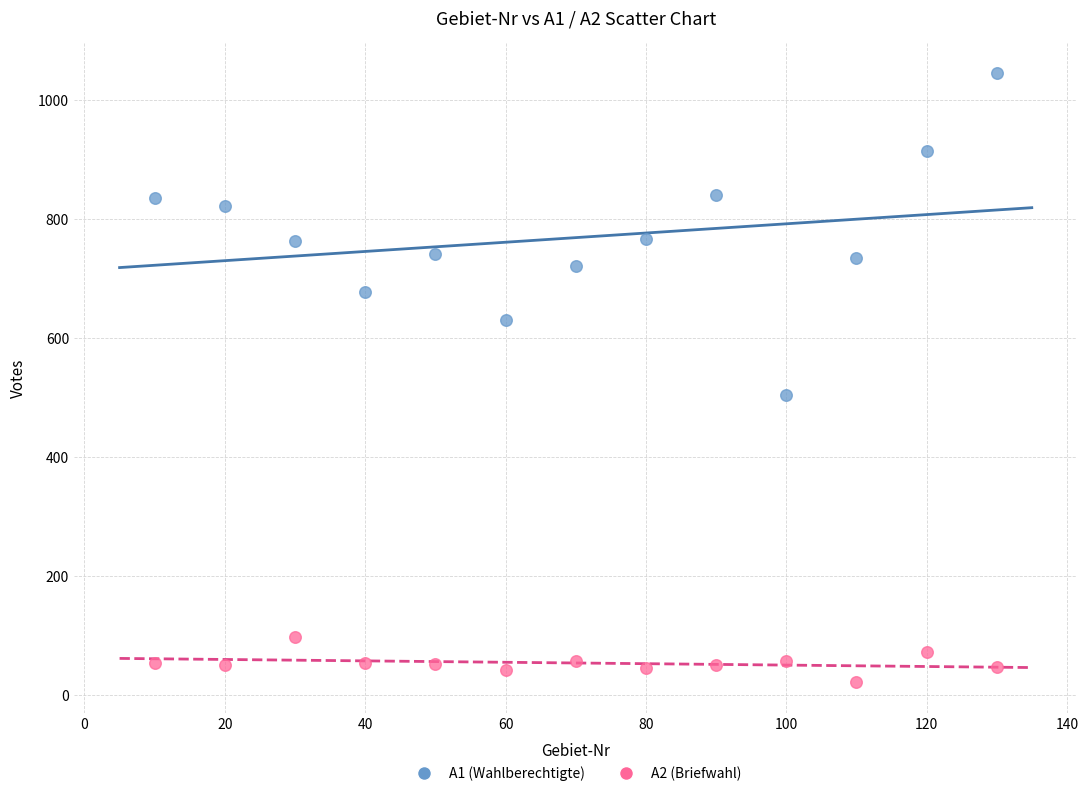

What are all the series names shown in the legend?

A1 (Wahlberechtigte), A2 (Briefwahl)